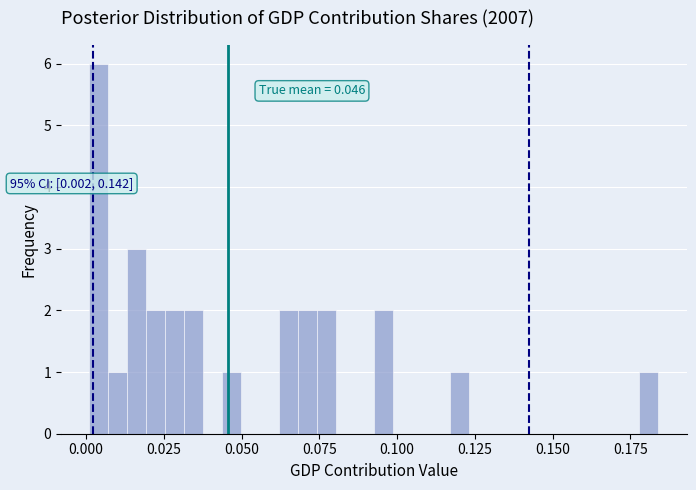

Around what value on the x-axis is the tallest bar? Give the approximate position of its centre, as read against the axis.

0.005